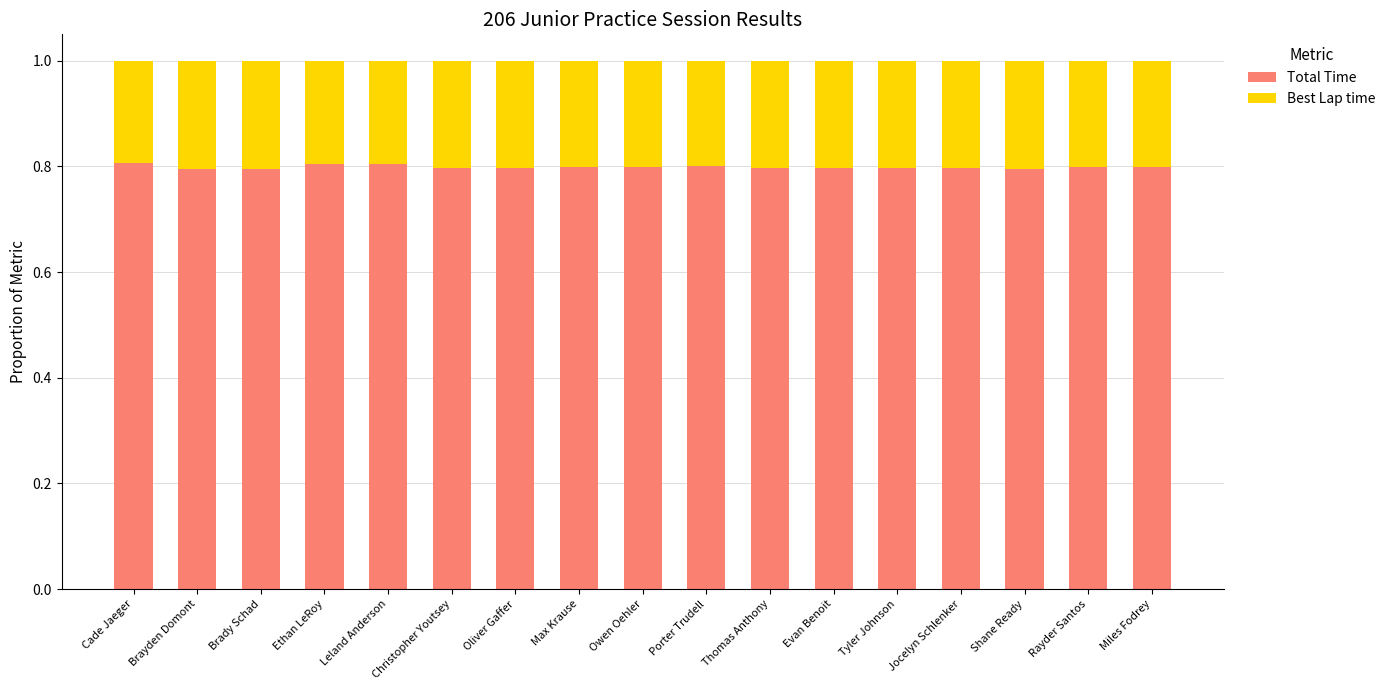

What is the average value of the Total Time series?

0.8